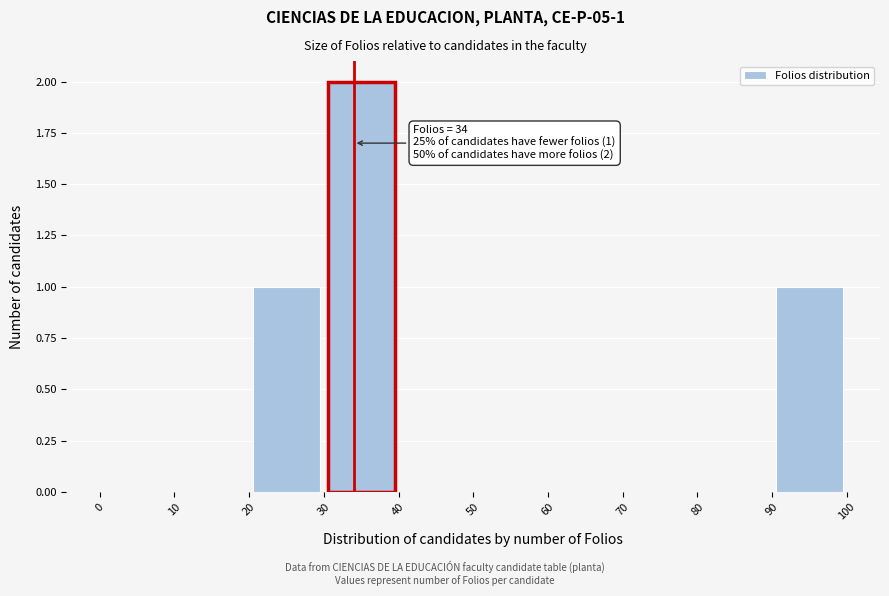

Which range on the x-axis has the tallest bar?

30 to 40